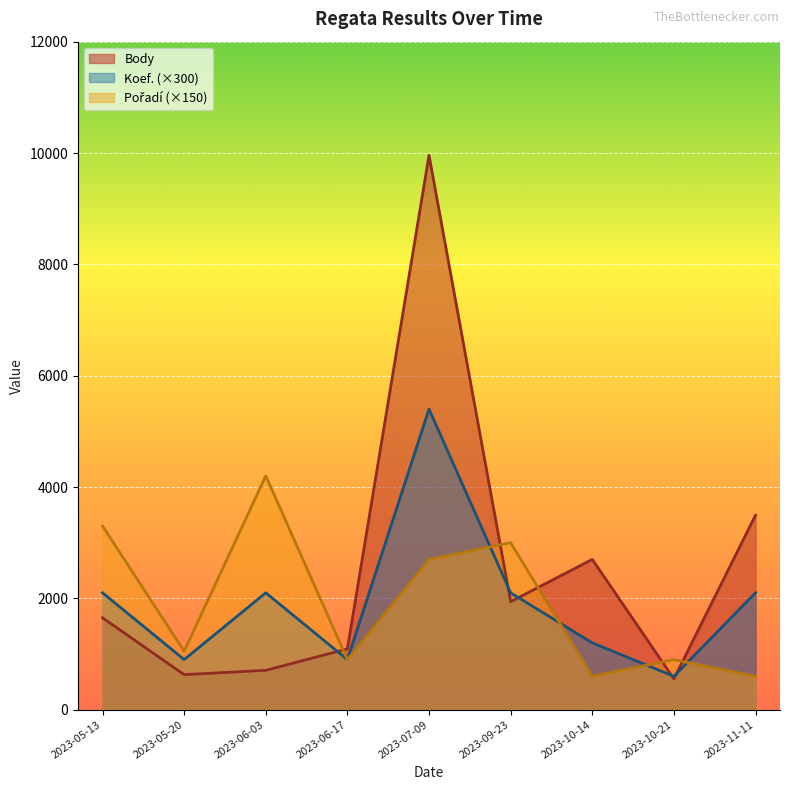

What is the average value of the Pořadí series?

13